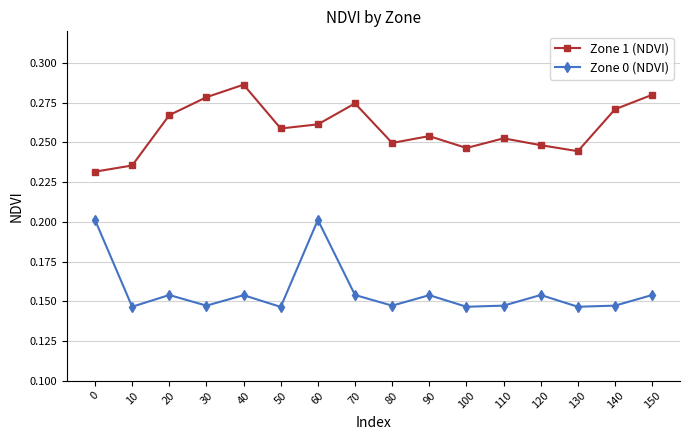

The Zone 1 (NDVI) series shows 0.2 at 0. True or false?

True